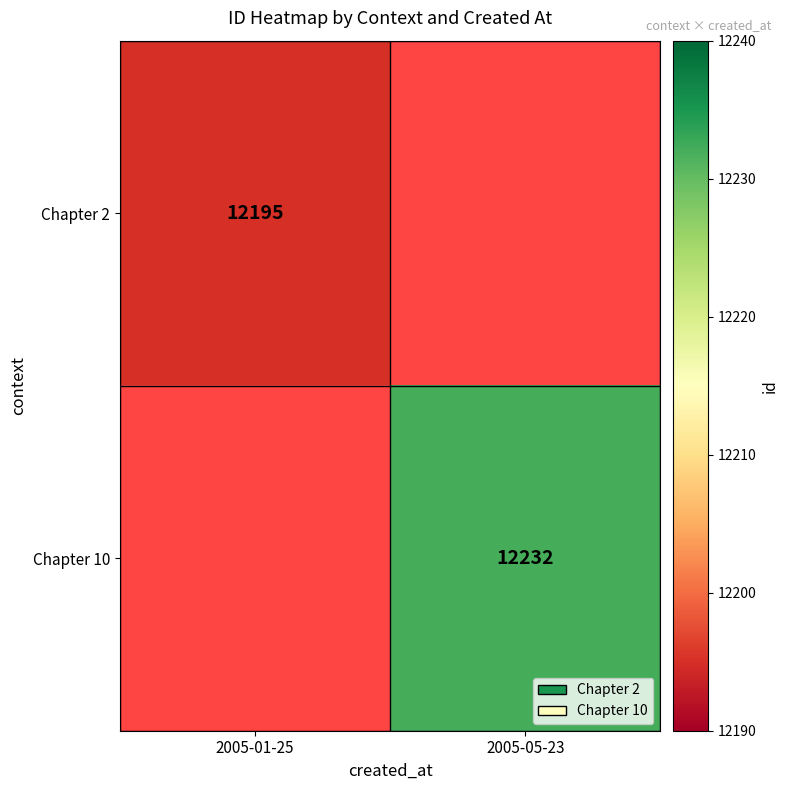

True or false: Chapter 10 has a value of 20889 at 2005-05-23.

False